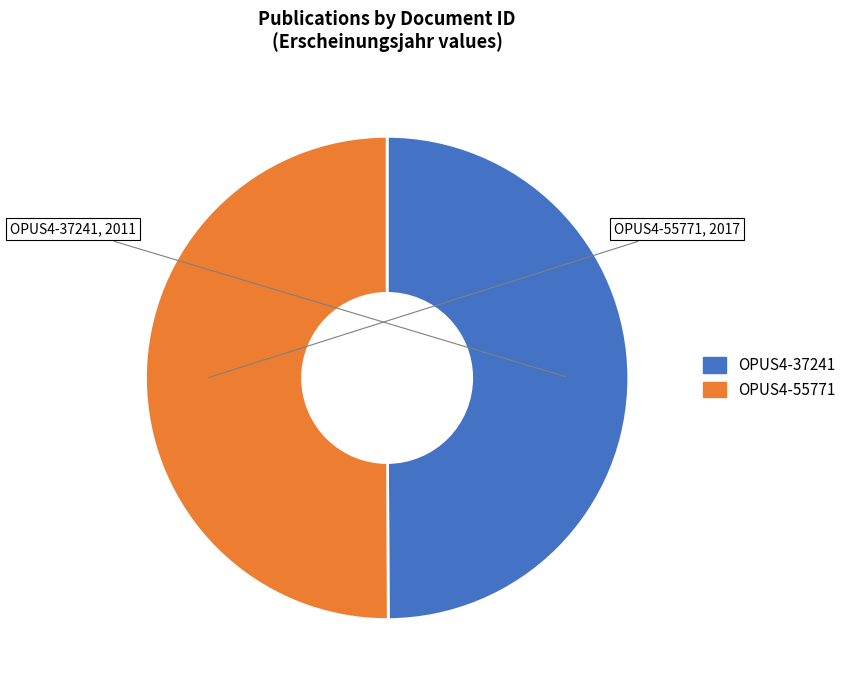

Do OPUS4-37241 and OPUS4-55771 together represent more than half of the pie?

Yes